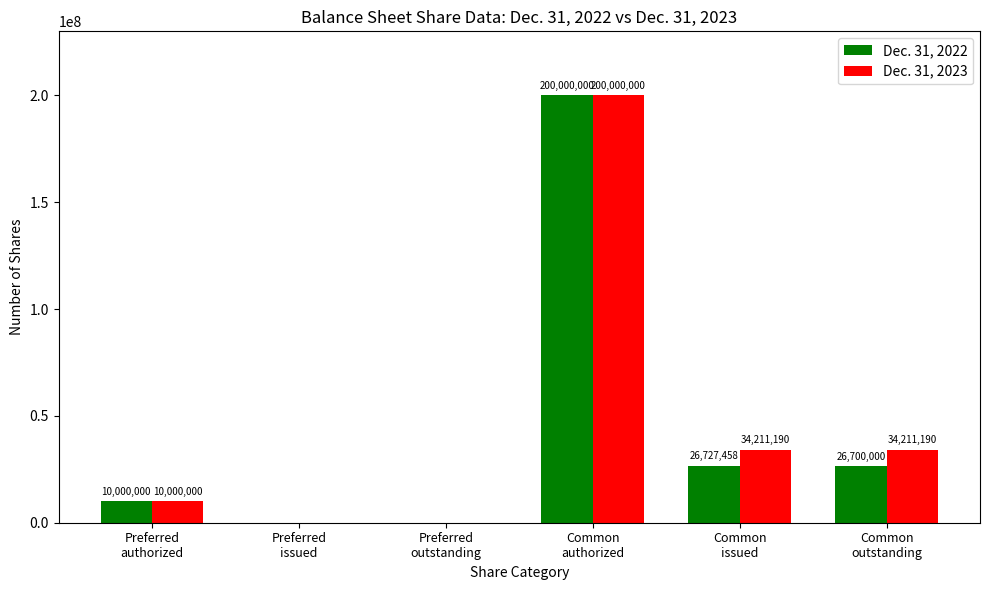

True or false: Dec. 31, 2023 has a value of 0 at Preferred
issued.

True